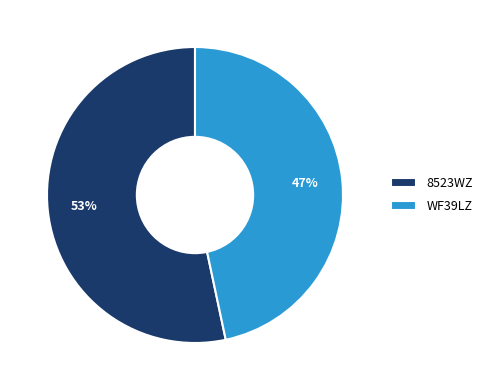

Is the sum of WF39LZ and 8523WZ greater than half?

Yes